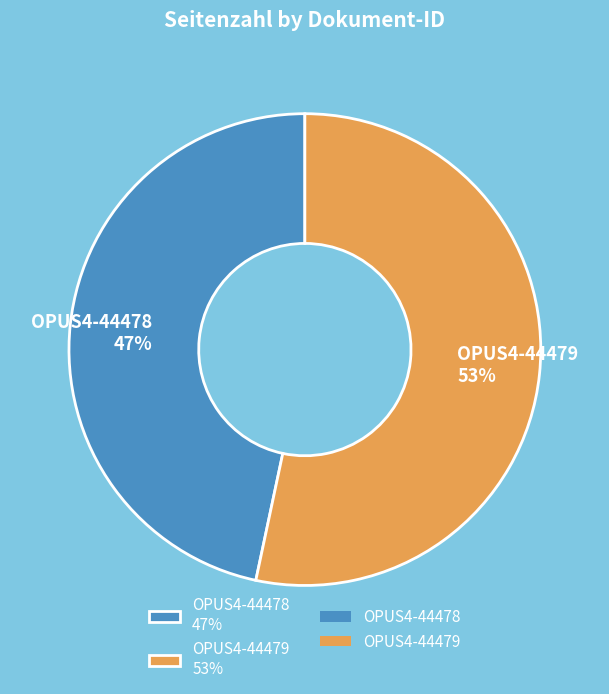

Which slice is the smallest?

OPUS4-44478